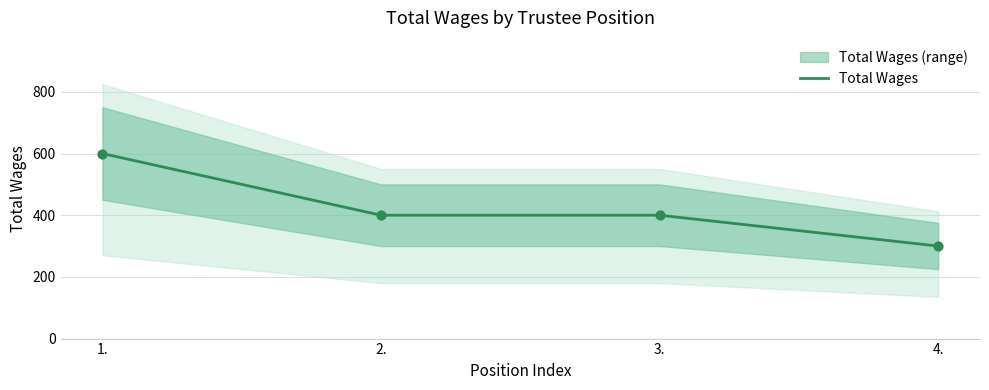

What is the change in value from 2. to 4.?

-100